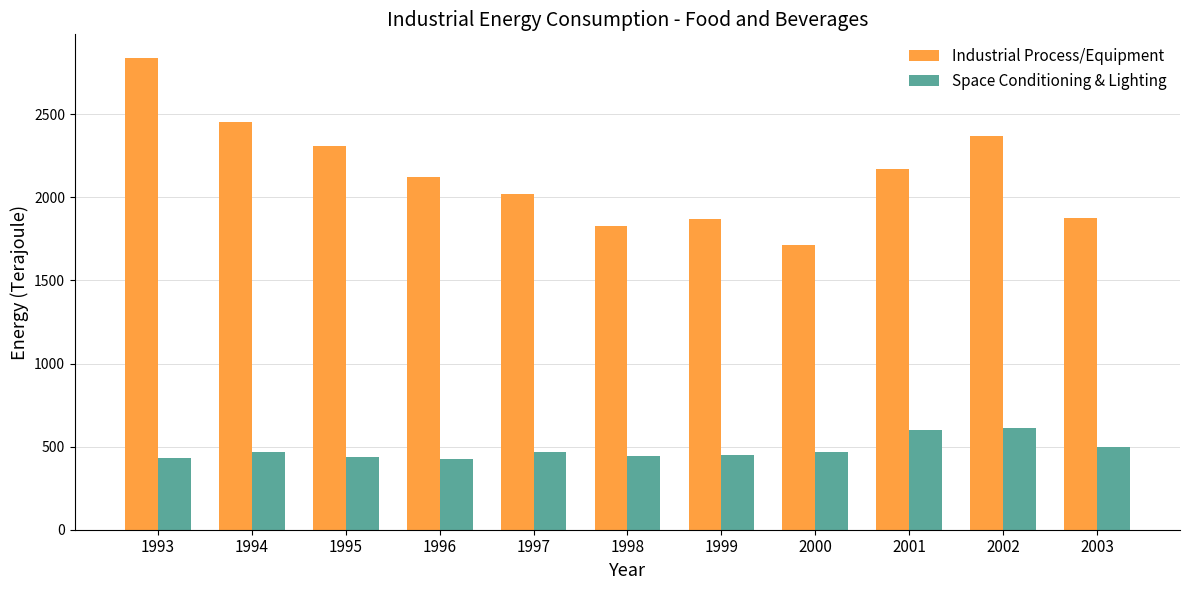

Between 1995 and 1997, which series saw the biggest shift?

Industrial Process/Equipment